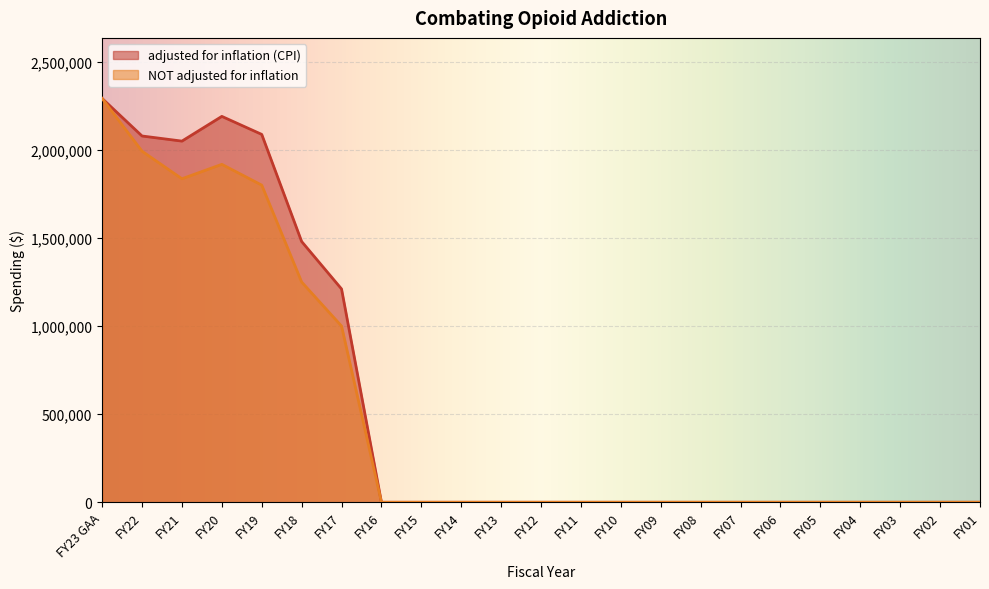

The NOT adjusted for inflation series shows -822253 at FY15. True or false?

False